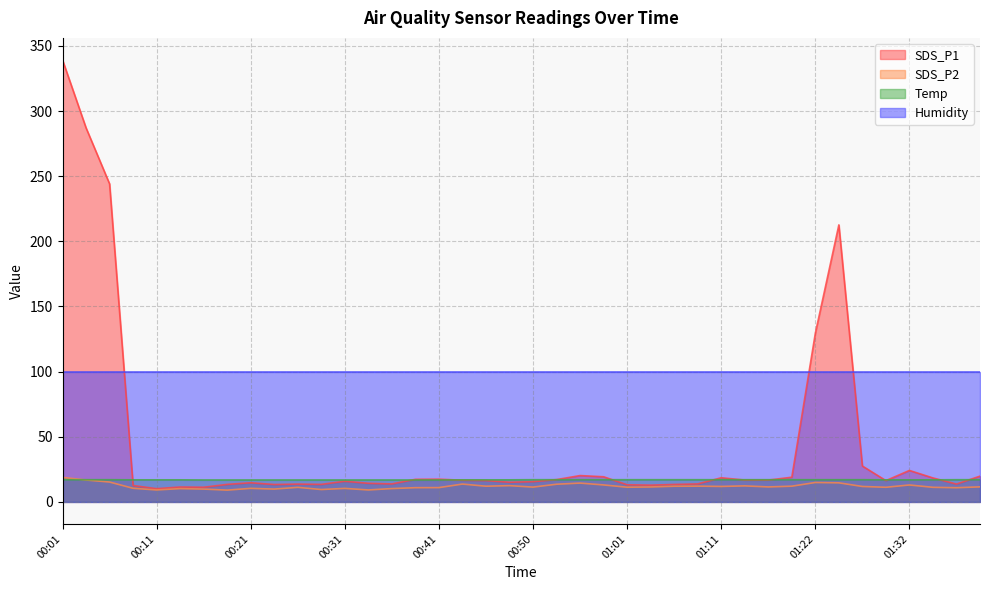

What is the difference between the SDS_P1 values at 00:01 and 01:14?

322.4